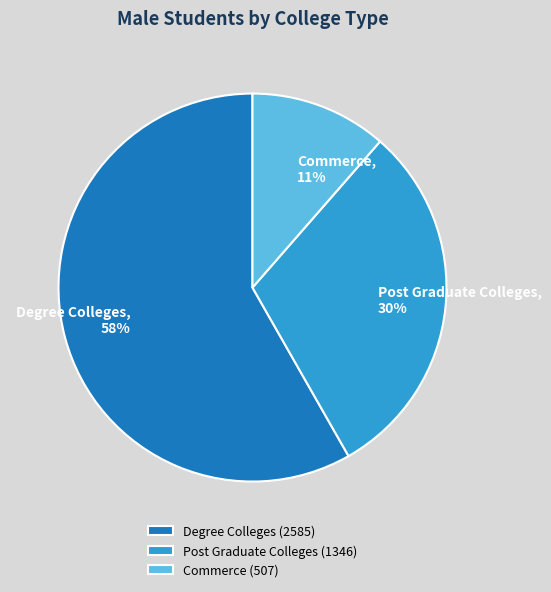

To the nearest percent, what is the combined percentage of Degree Colleges and Post Graduate Colleges?

89%